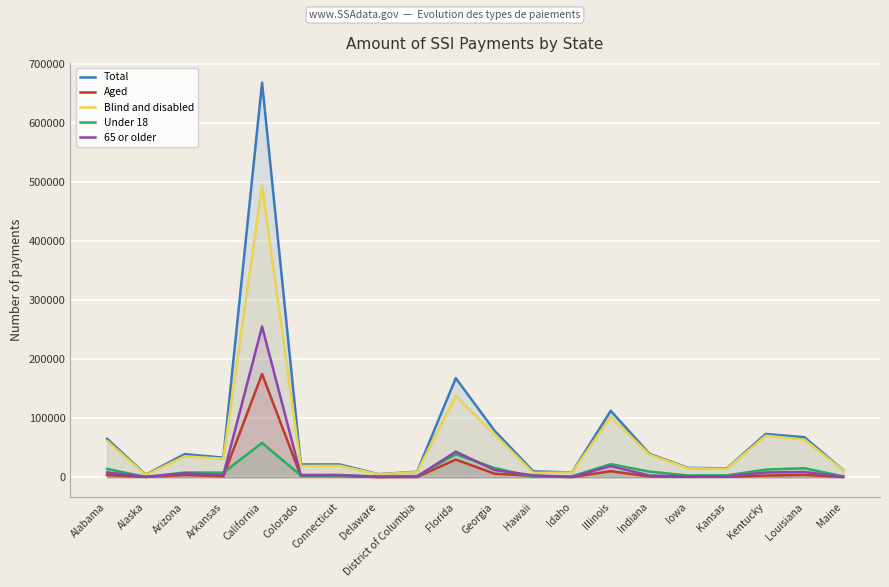

At Louisiana, list the series in order from smallest to largest.

Aged, 65 or older, Under 18, Blind and disabled, Total